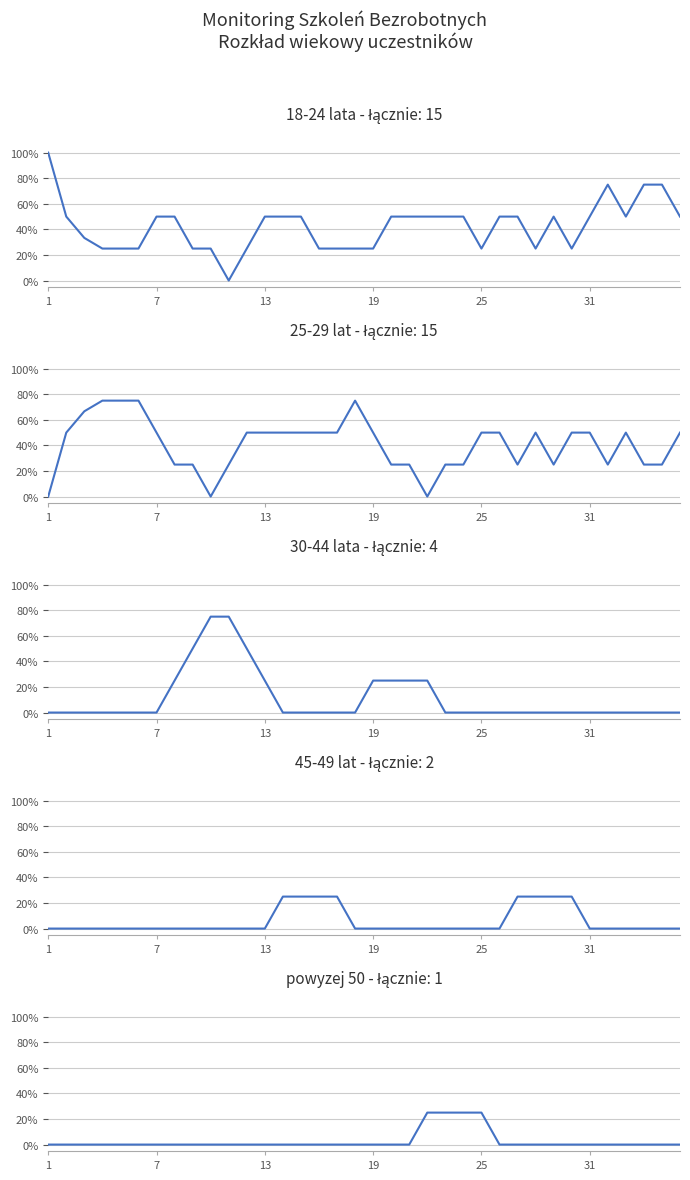

Is this an area chart (filled region under the line)?

No